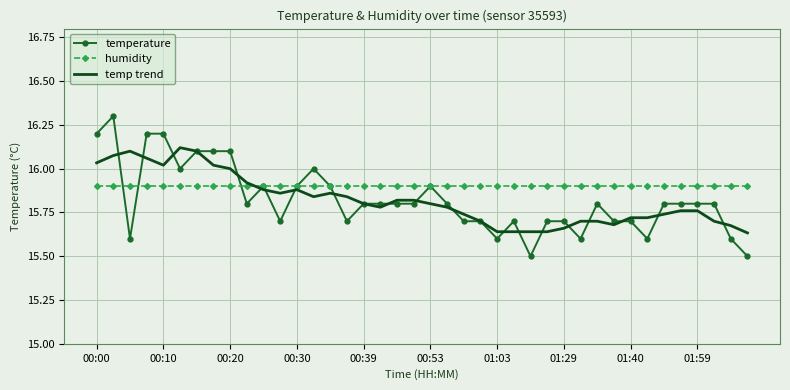

Which series has the widest spread of values?

temperature